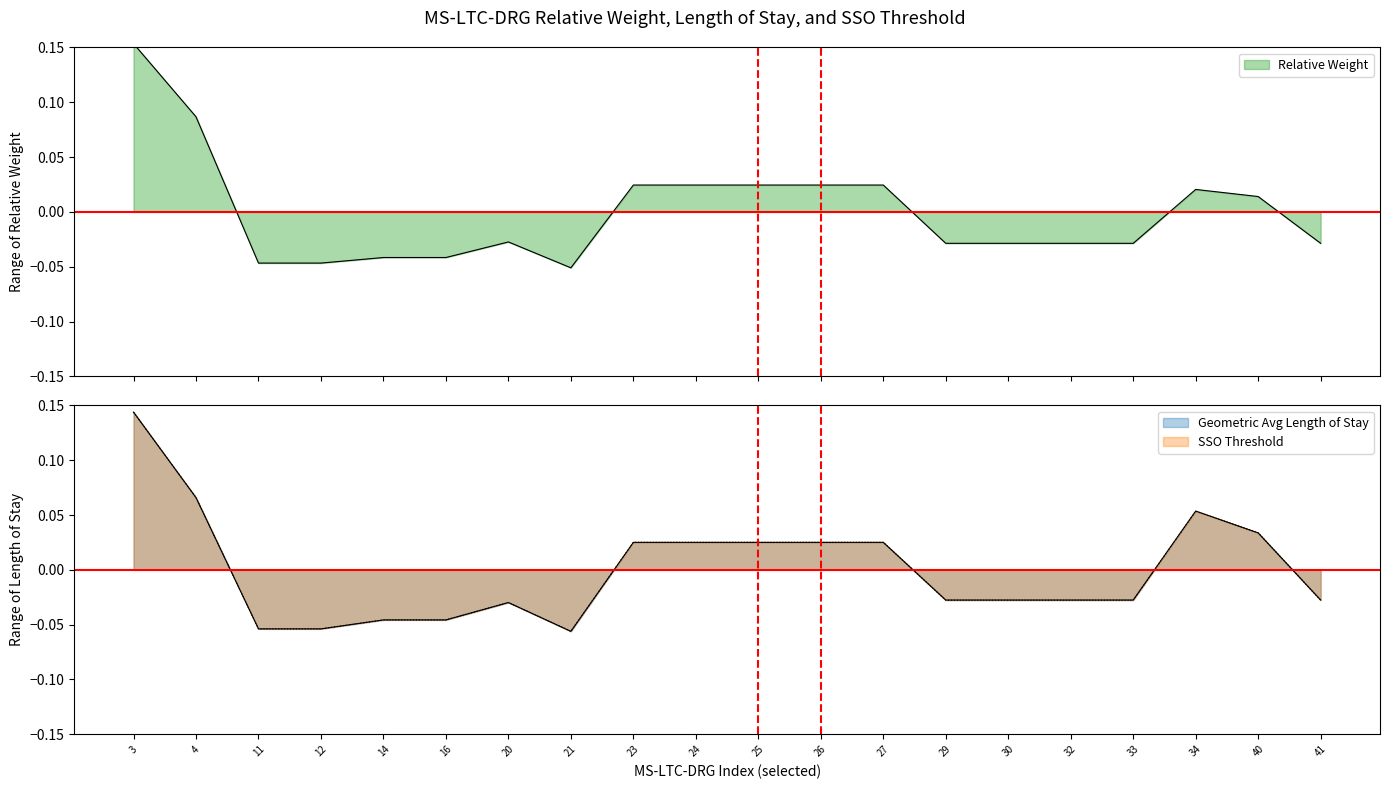

At which label does Relative Weight first exceed 0?

3